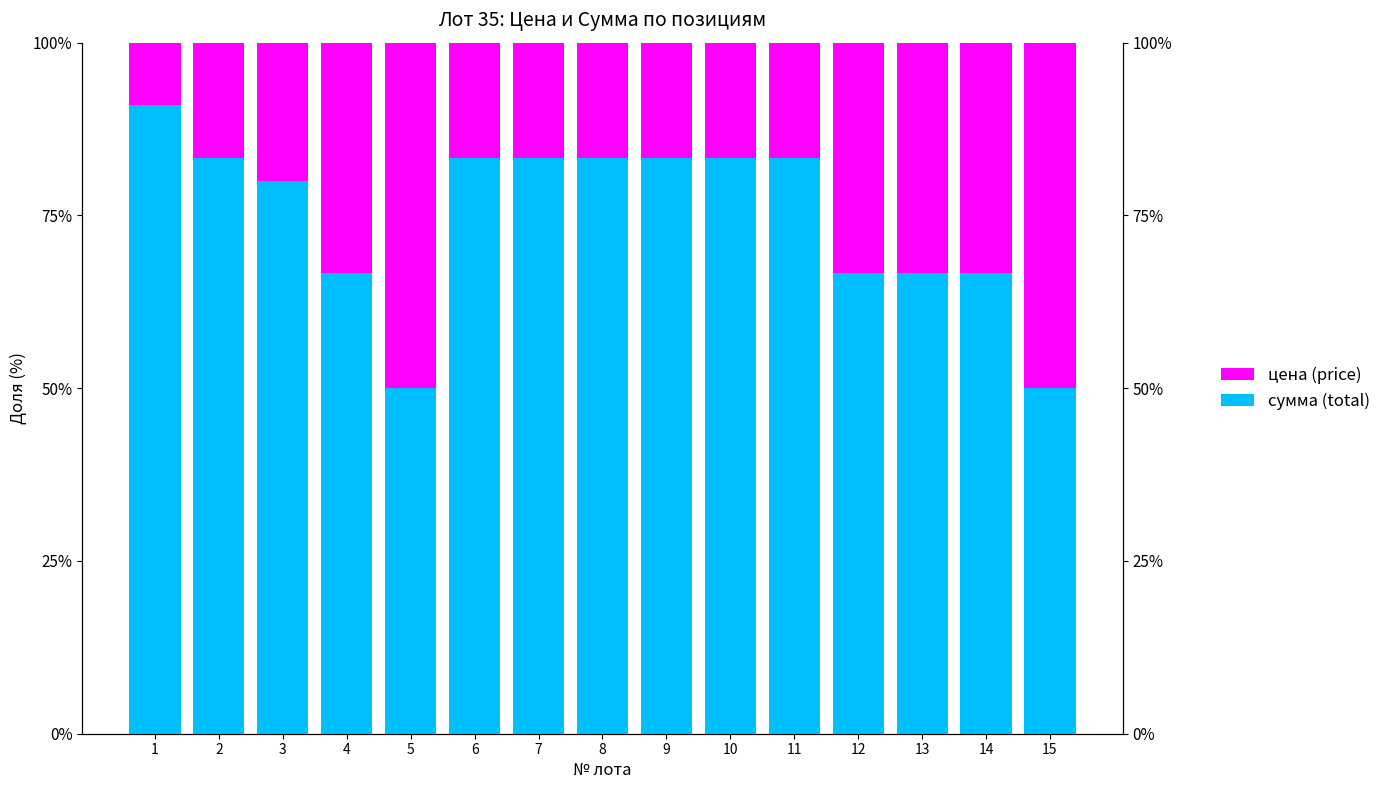

List the series in order of their overall mean, highest first.

сумма (total), цена (price)